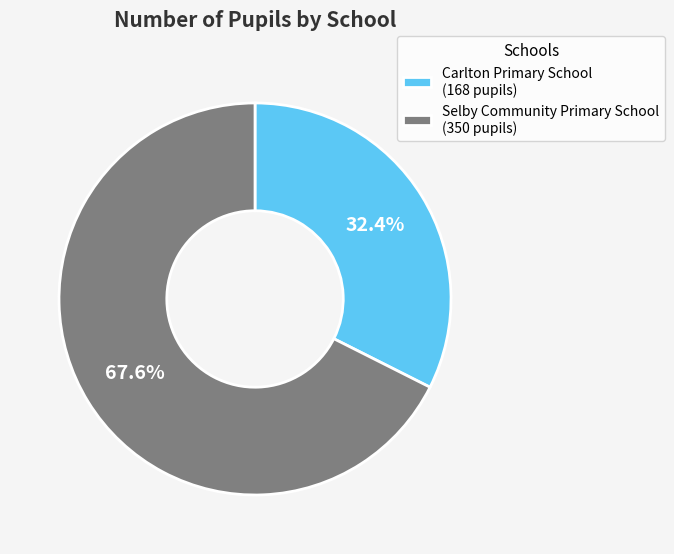

Is it true that Carlton Primary School is 18% of the pie?

False